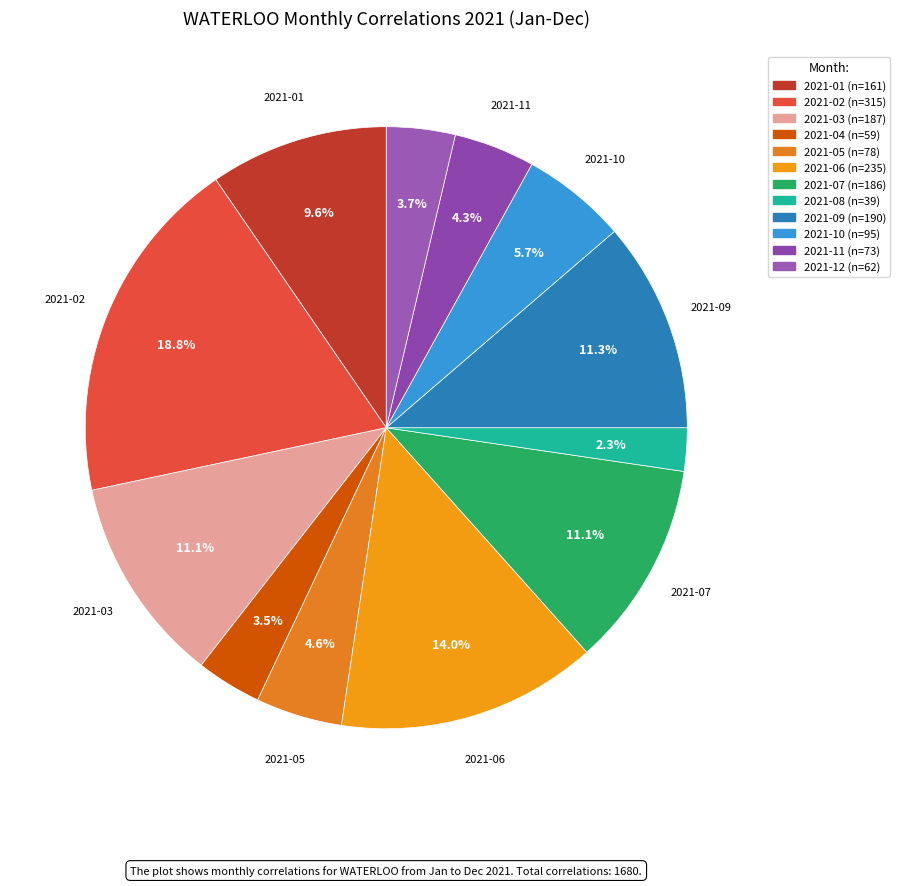

Is there a majority slice in this chart?

No